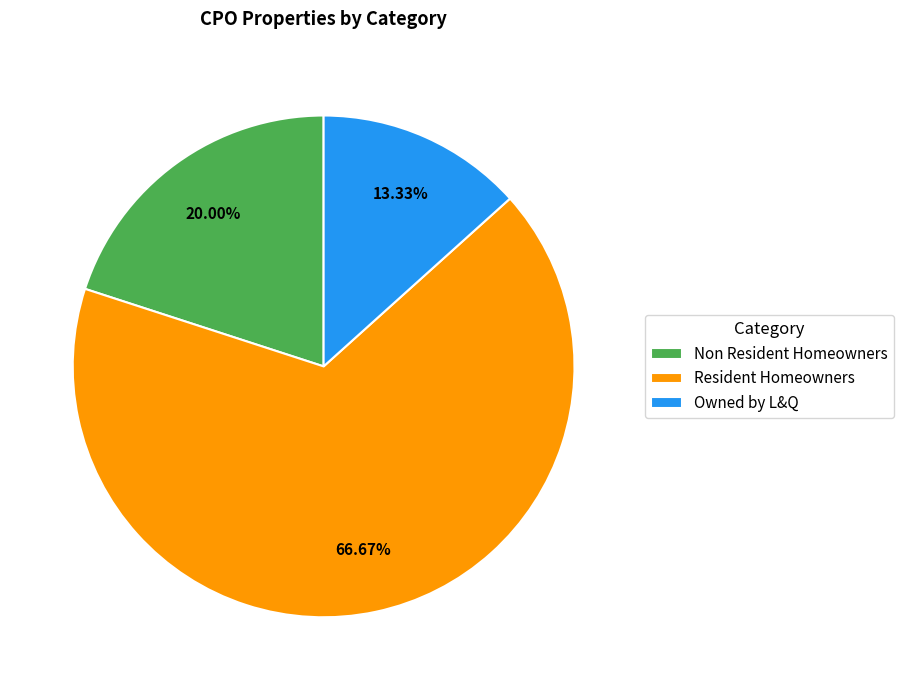

Which category has the smallest portion of the pie?

Owned by L&Q